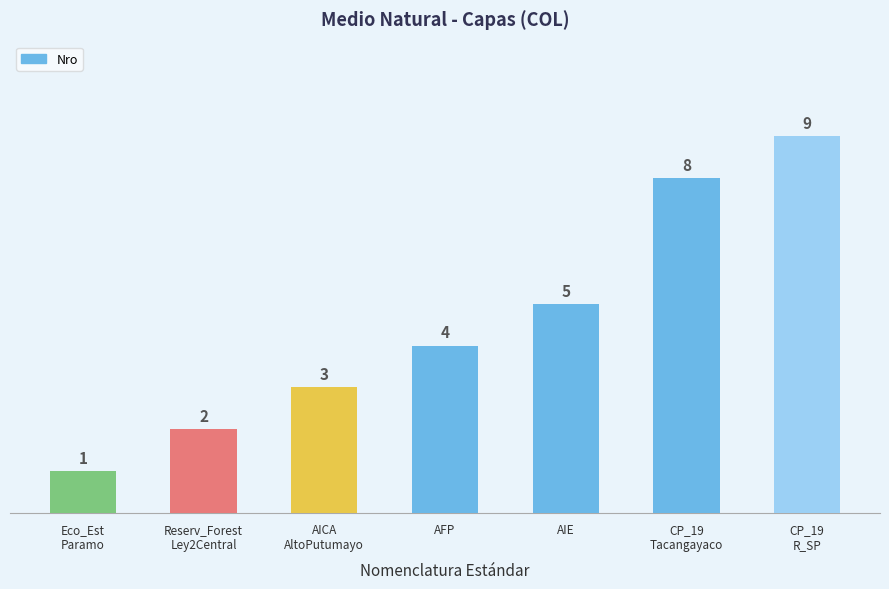

Are the bars horizontal?

No